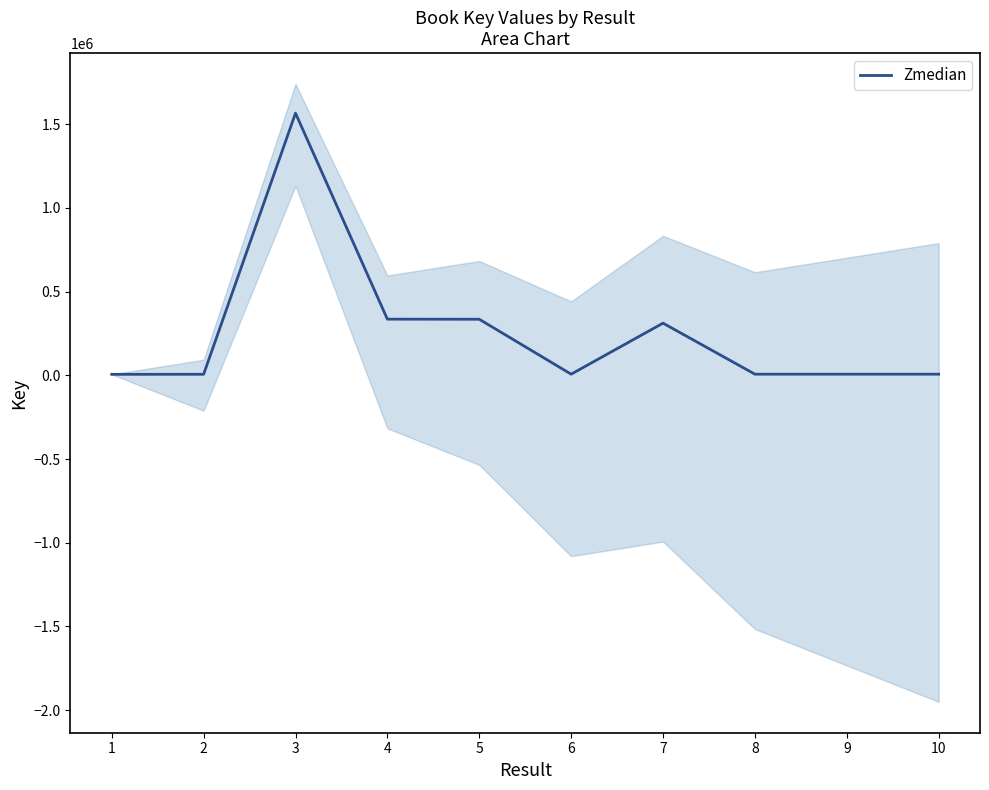

How many values are below 6564?

5